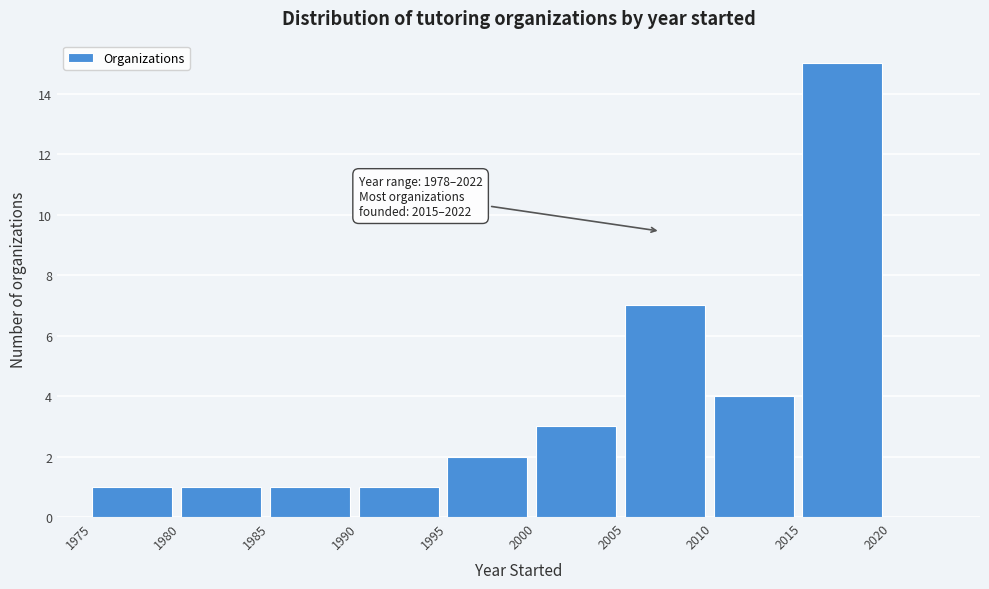

Which range on the x-axis has the tallest bar?

2015 to 2020